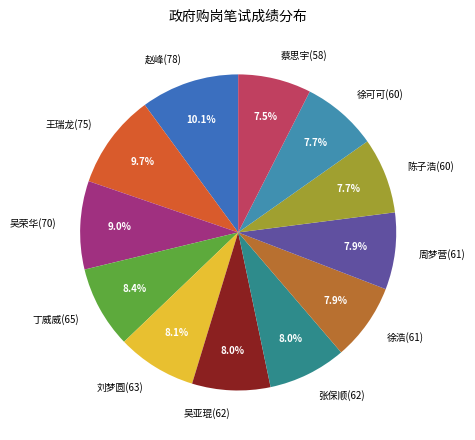

Count the number of slices in the pie.

12